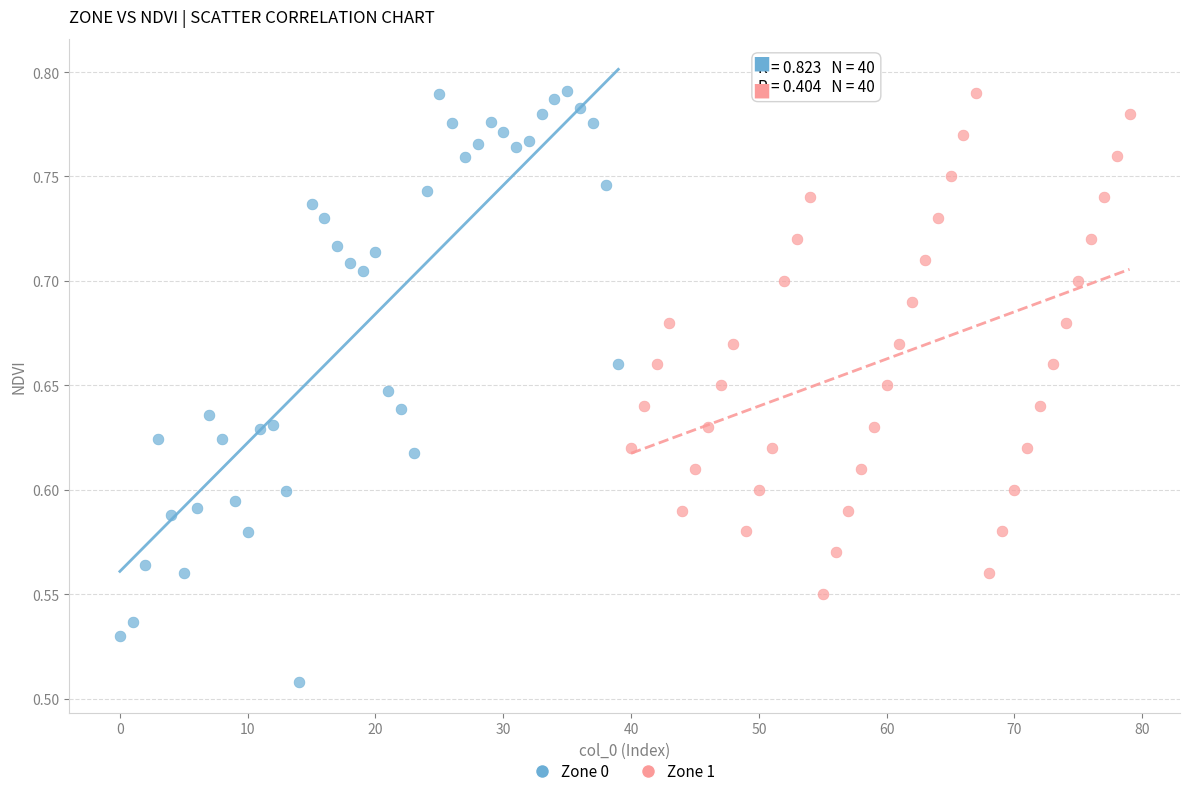

What are all the series names shown in the legend?

Zone 0, Zone 1